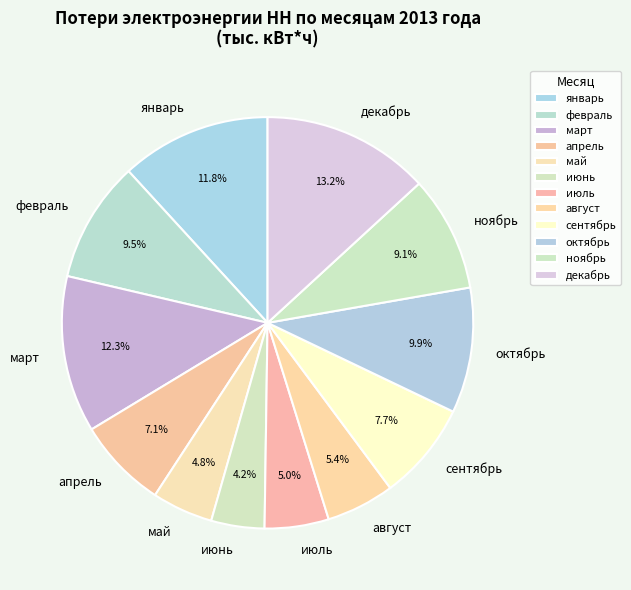

Is the sum of август and февраль greater than half?

No